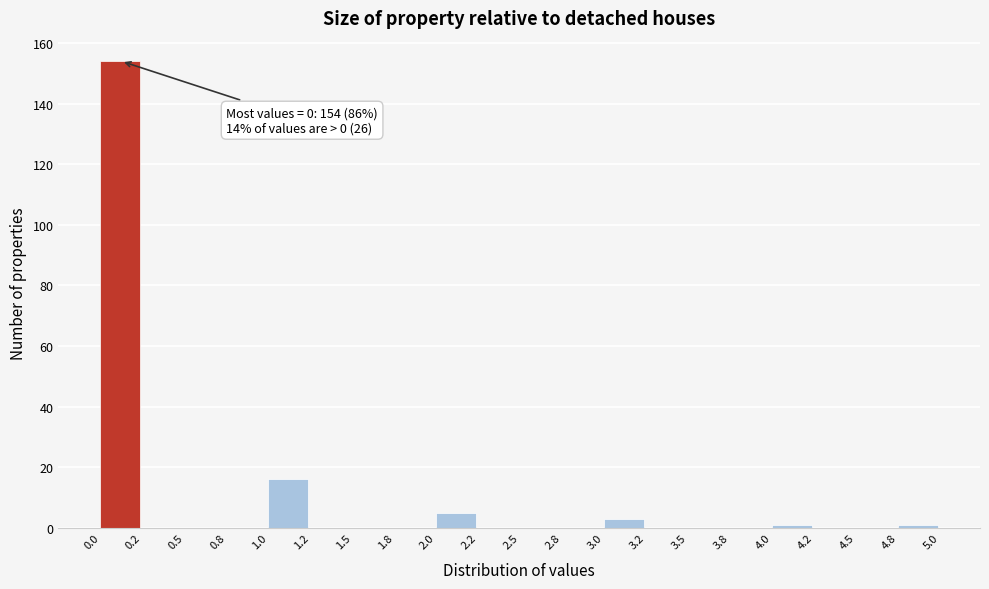

Over which range of the x-axis is the bar tallest?

0.0 to 0.2